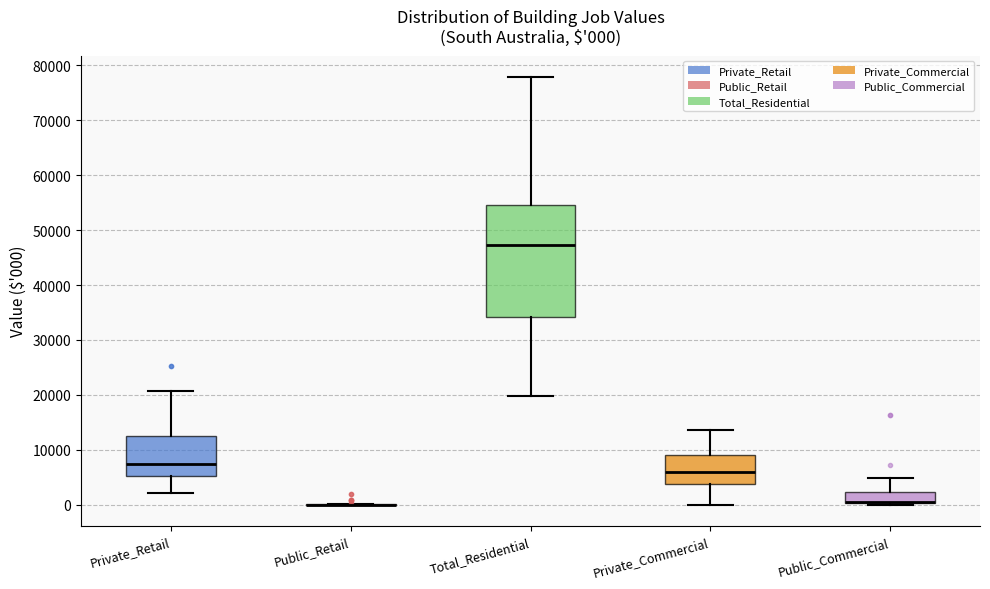

Which box is the tallest, from its lower edge to its upper edge?

Total_Residential